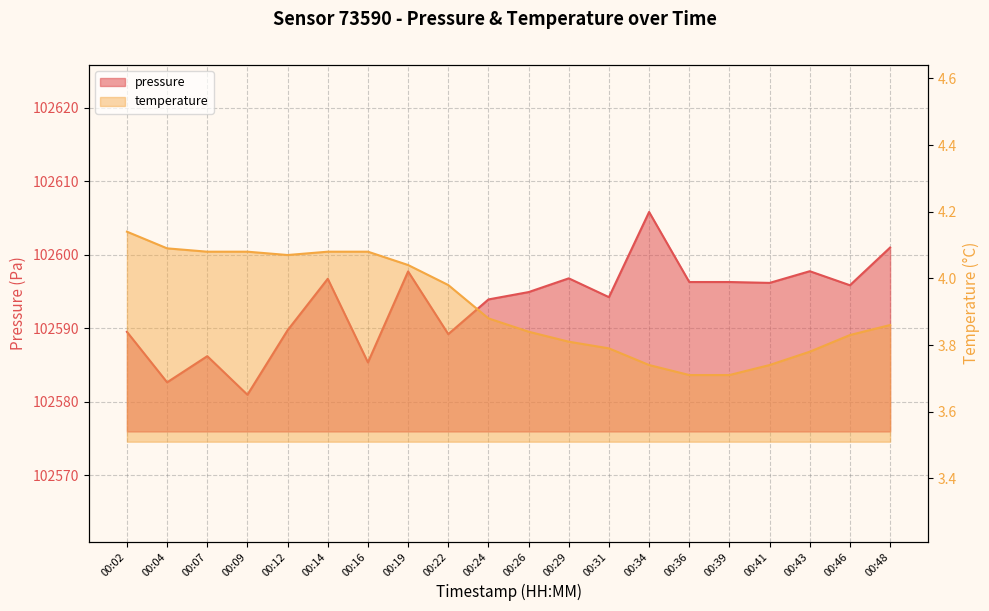

Reading left to right, list all the values displayed in this chart.

pressure: 00:02=102589.5	00:04=102582.6	00:07=102586.2	00:09=102580.9	00:12=102589.7	00:14=102596.7	00:16=102585.3	00:19=102597.7	00:22=102589.2	00:24=102593.9	00:26=102594.9	00:29=102596.8	00:31=102594.2	00:34=102605.8	00:36=102596.3	00:39=102596.3	00:41=102596.2	00:43=102597.8	00:46=102595.8	00:48=102601.0
temperature: 00:02=4.1	00:04=4.1	00:07=4.1	00:09=4.1	00:12=4.1	00:14=4.1	00:16=4.1	00:19=4.0	00:22=4.0	00:24=3.9	00:26=3.8	00:29=3.8	00:31=3.8	00:34=3.7	00:36=3.7	00:39=3.7	00:41=3.7	00:43=3.8	00:46=3.8	00:48=3.9